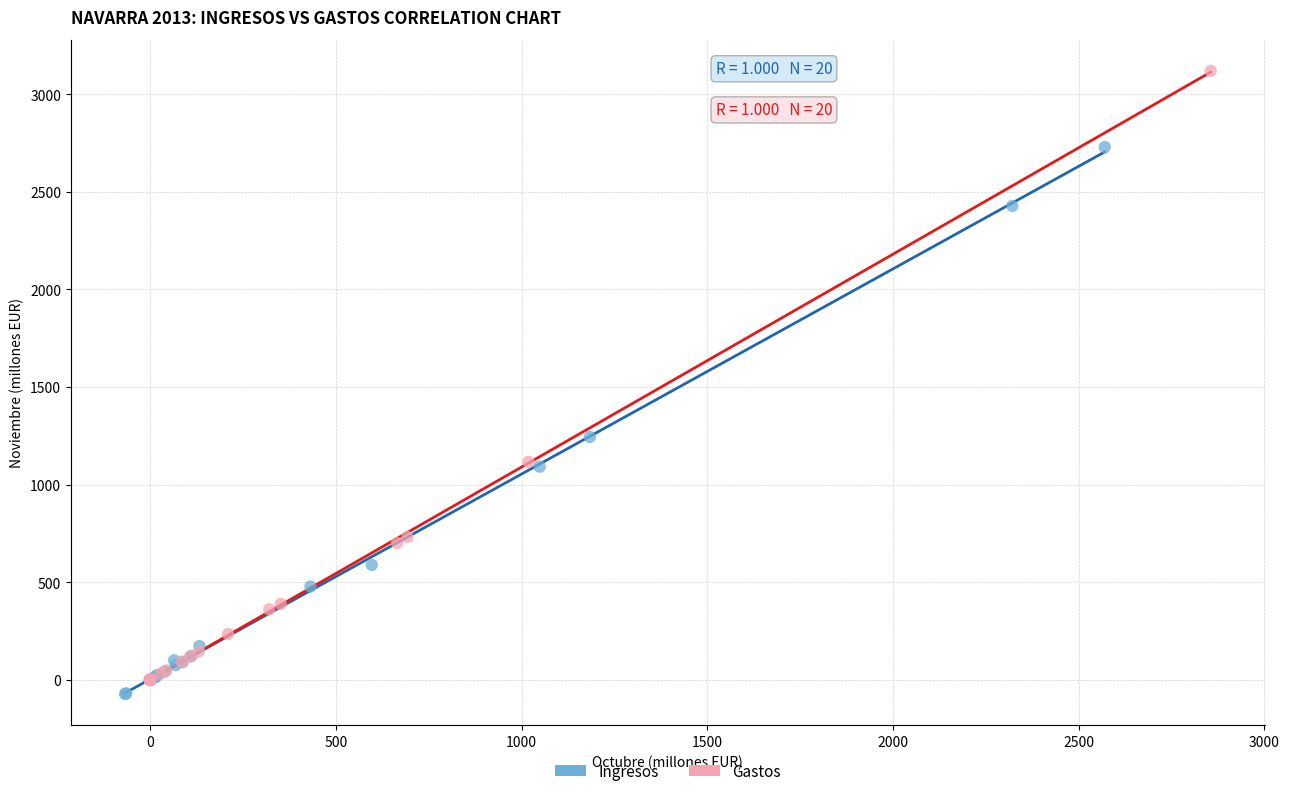

Which series contains the highest Y value?

Gastos